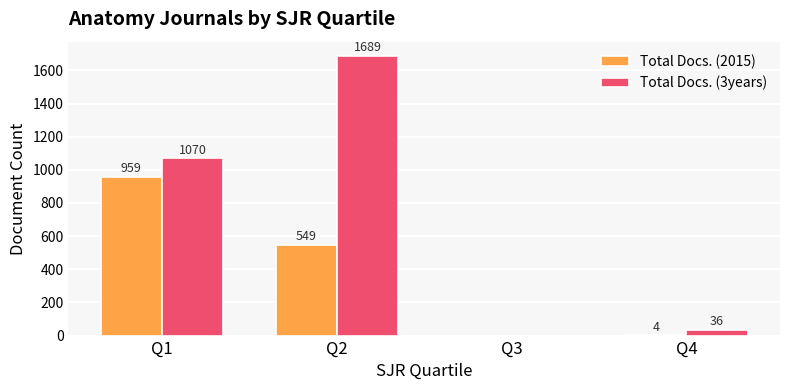

The Total Docs. (3years) series shows 36 at Q4. True or false?

True